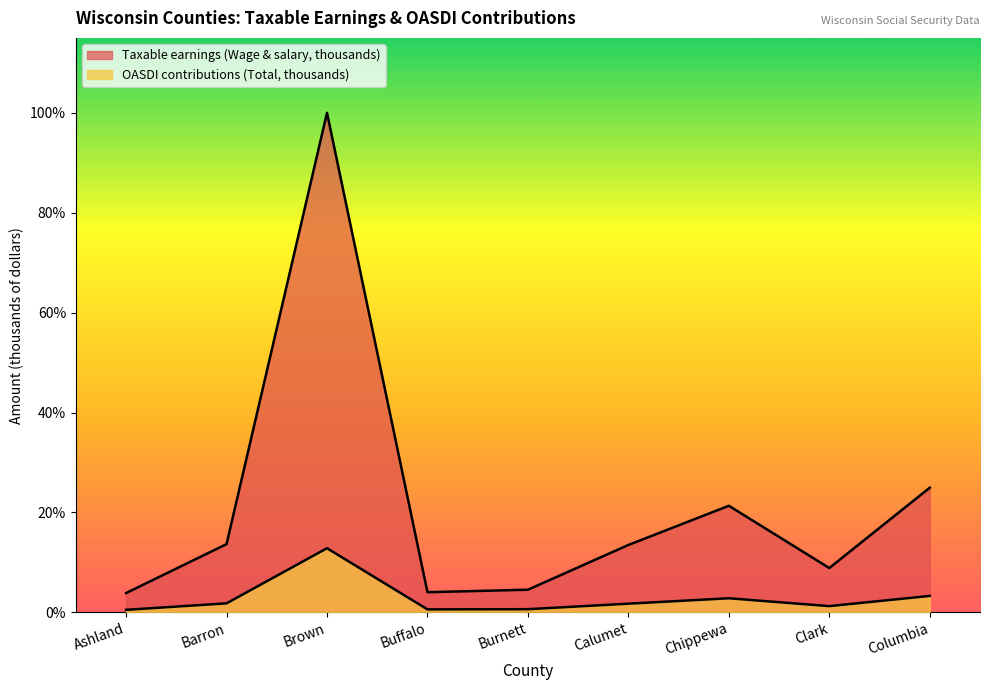

Reading left to right, list all the values displayed in this chart.

Taxable earnings (Wage & salary, thousands): 175275	619099	4531038	183071	205525	611464	966793	402055	1130938
OASDI contributions (Total, thousands): 23093	81861	581919	27249	28922	78881	127945	56692	149393